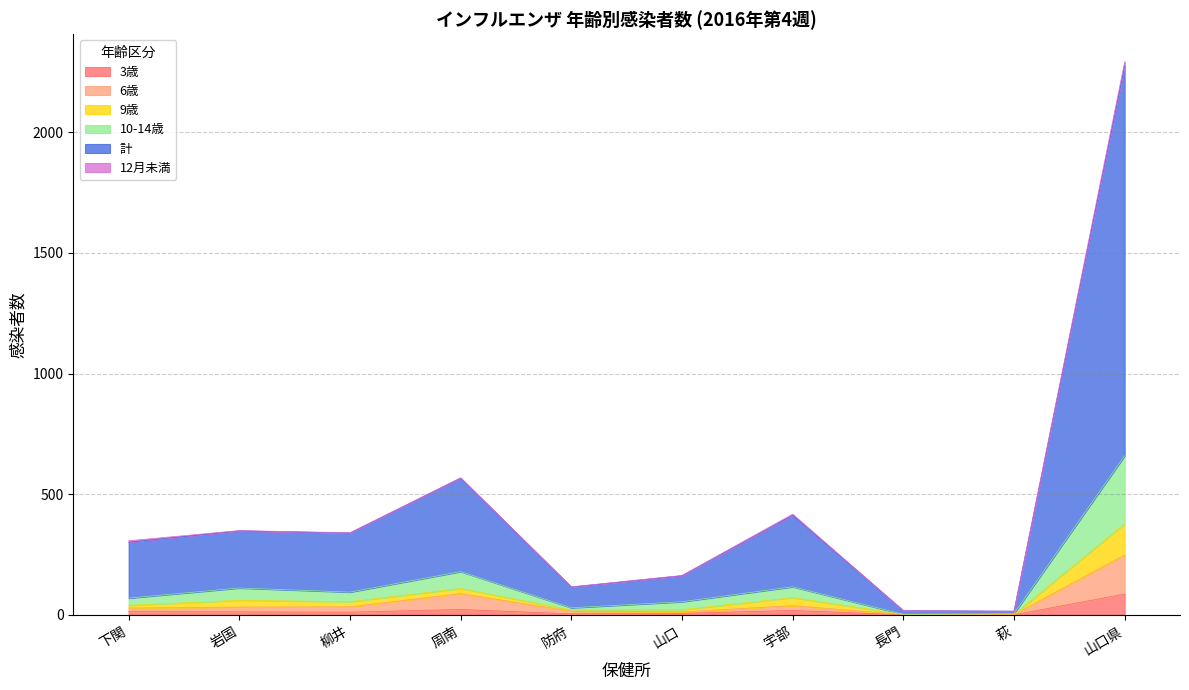

At which category is the sum across all series the highest?

山口県